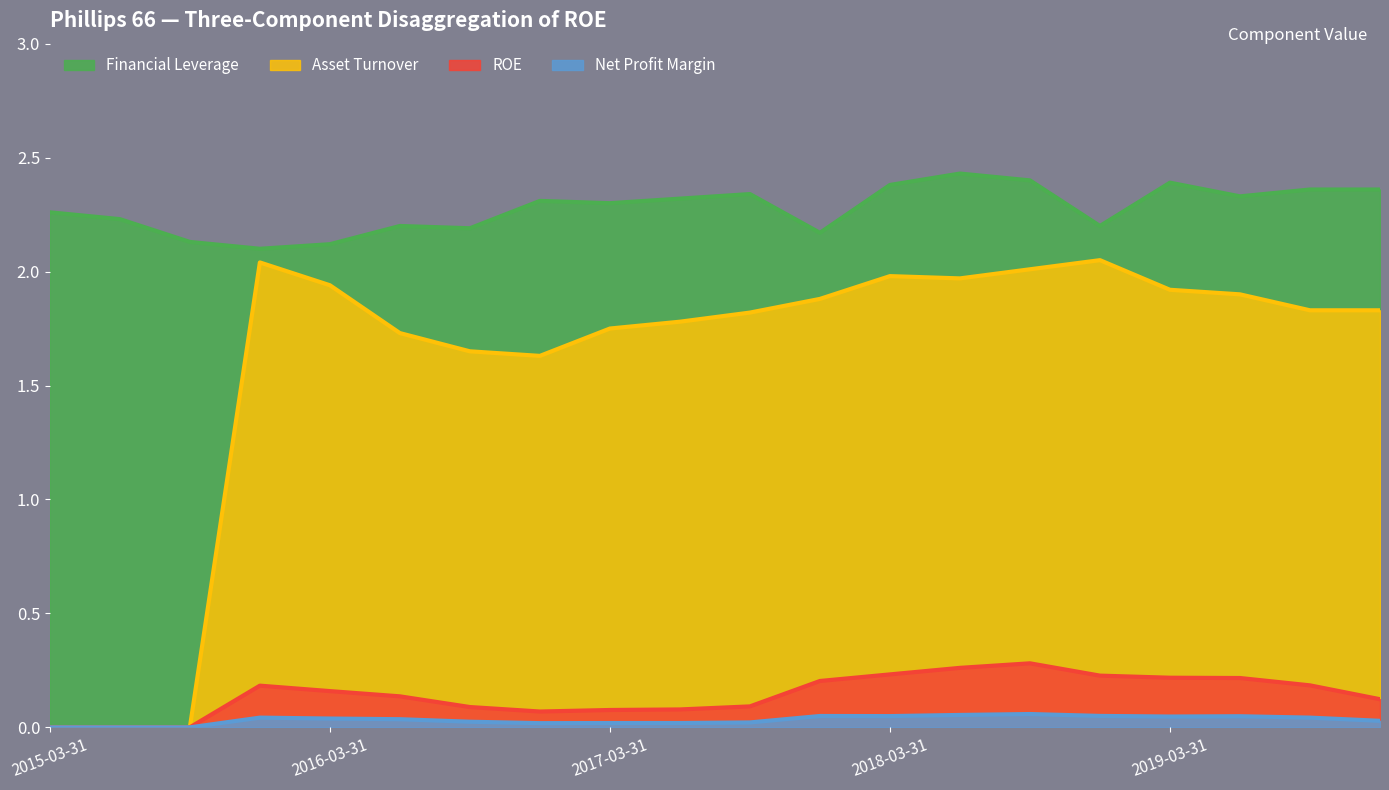

True or false: Financial Leverage and ROE intersect in this chart.

False